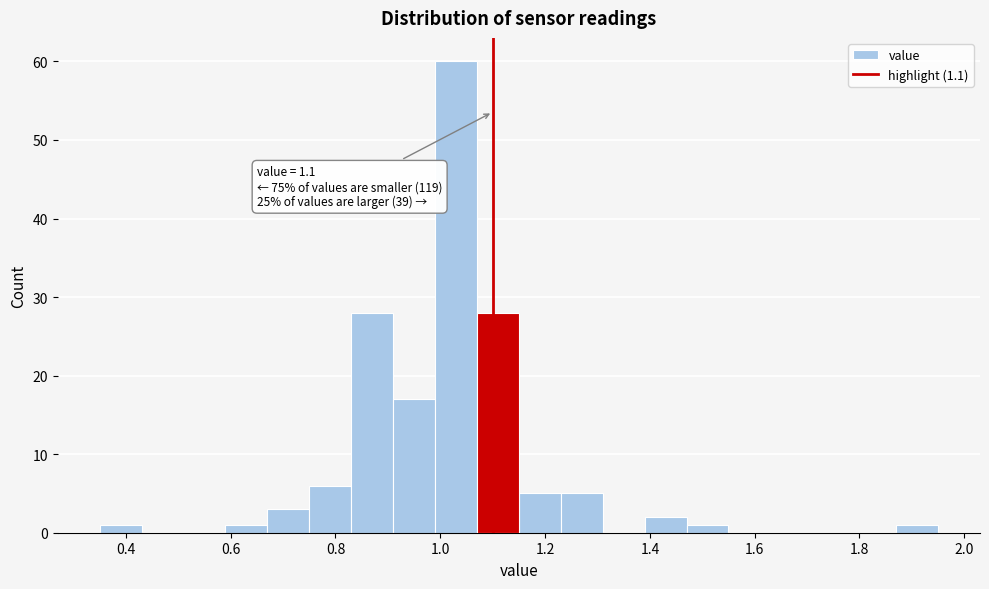

Which range on the x-axis has the tallest bar?

0.99 to 1.07